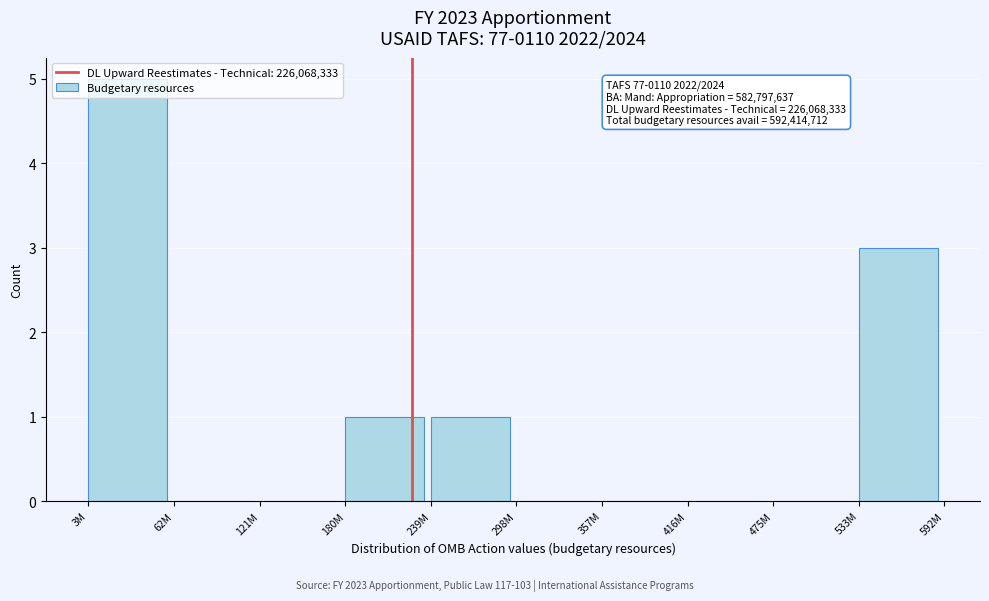

Which category has the highest value across all series?

3M